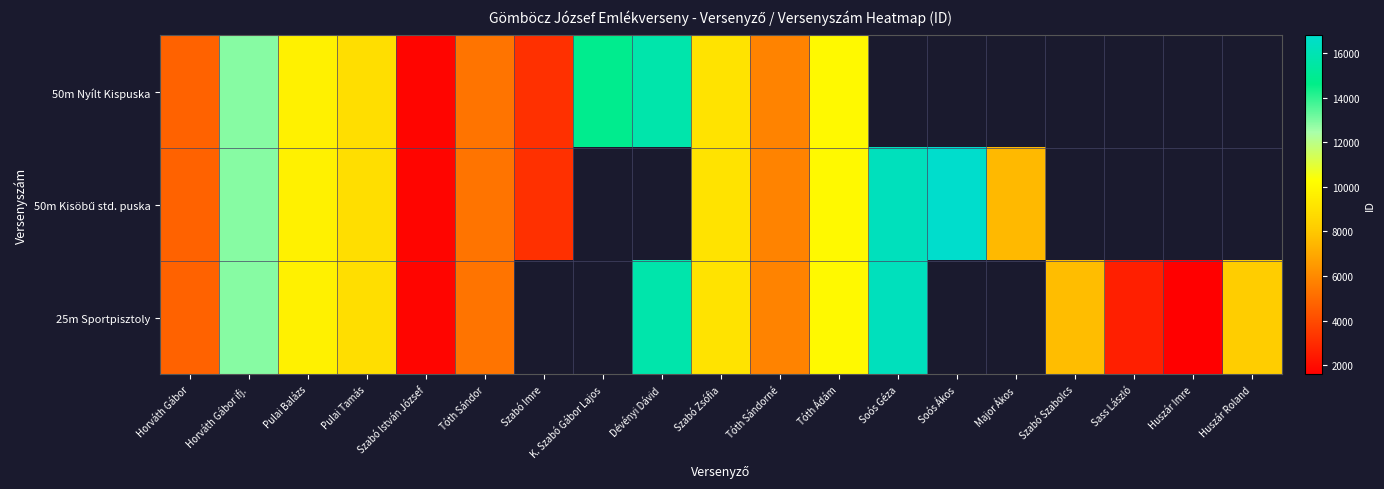

What is the maximum value for 25m Sportpisztoly?

16277.0